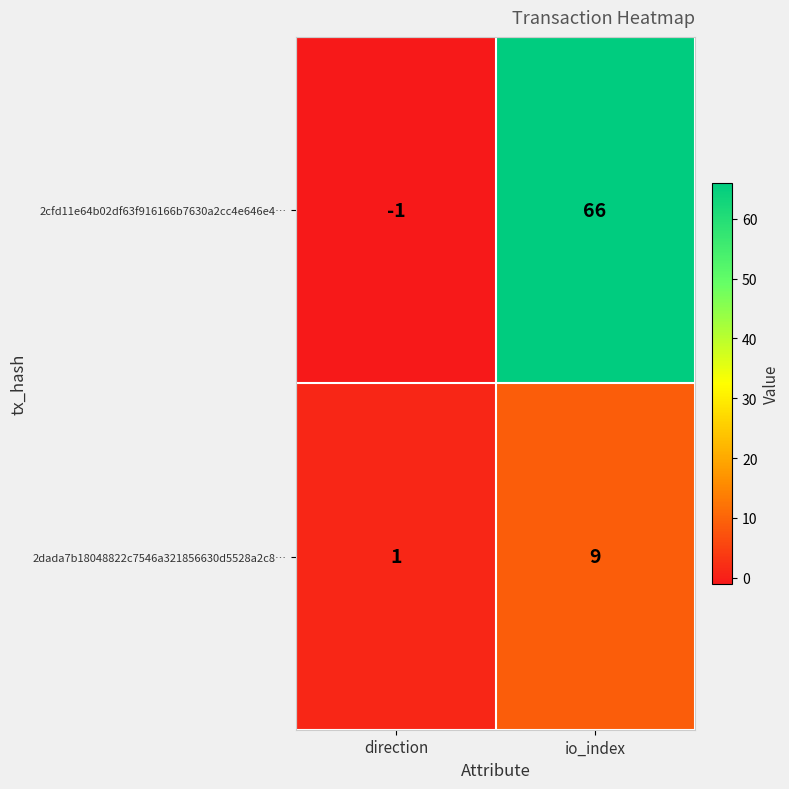

At which category does the chart reach its peak across all series?

io_index